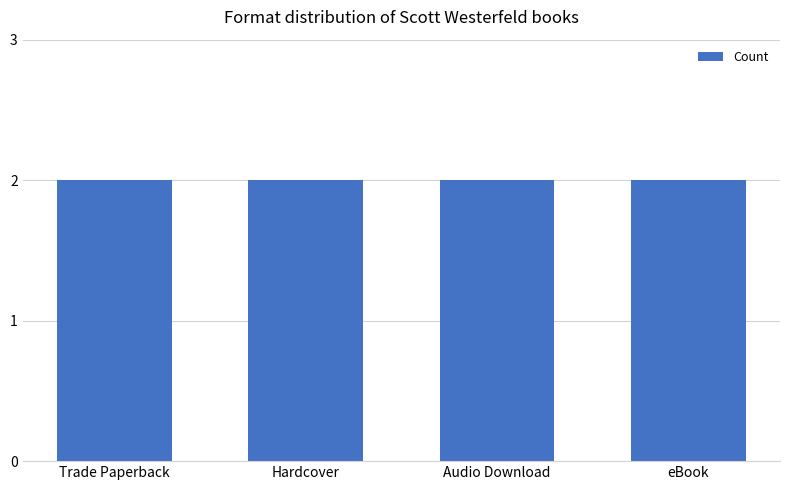

At which label is the value closest to 3?

Trade Paperback